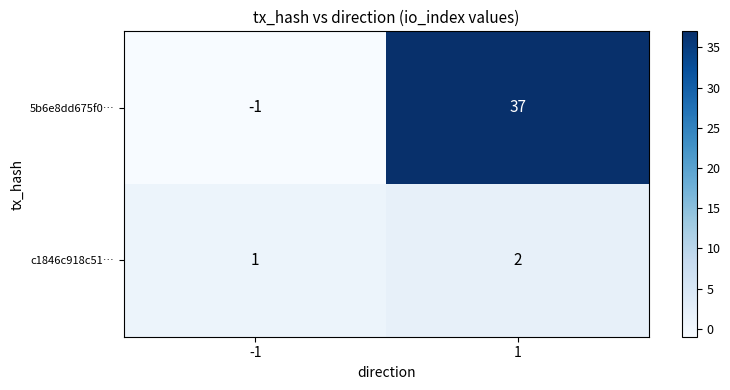

What is the sum of the 5b6e8dd675f0… values at 1 and -1?

36